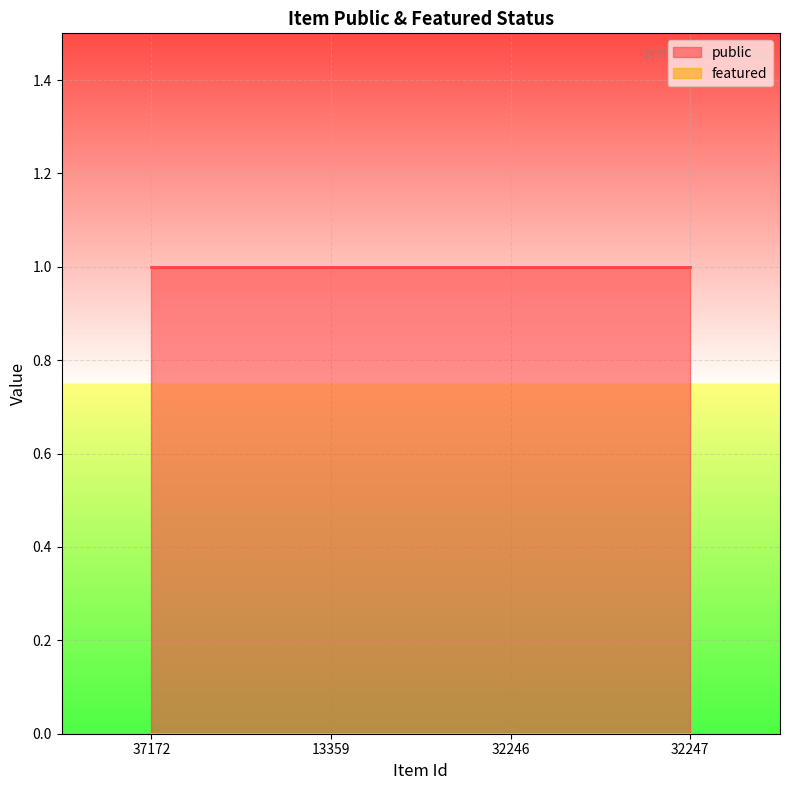

Reading right to left, extract all data points from this chart.

public: 32247=1	32246=1	13359=1	37172=1
featured: 32247=0	32246=0	13359=0	37172=0